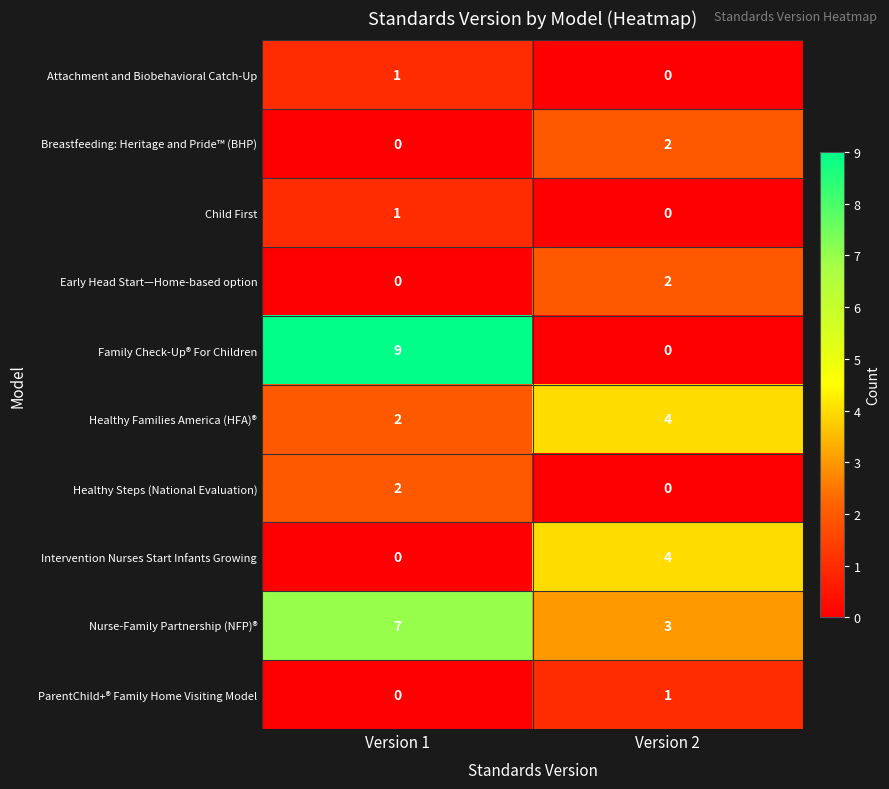

What is the difference between the Intervention Nurses Start Infants Growing values at Version 1 and Version 2?

4